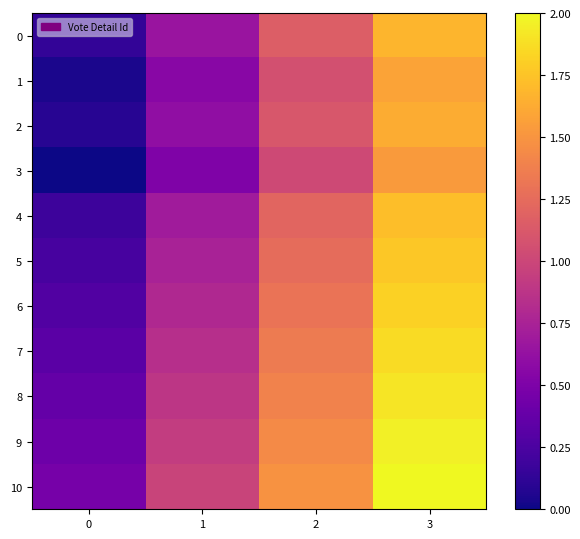

What is the spread (max minus min) of values at 1?

0.5